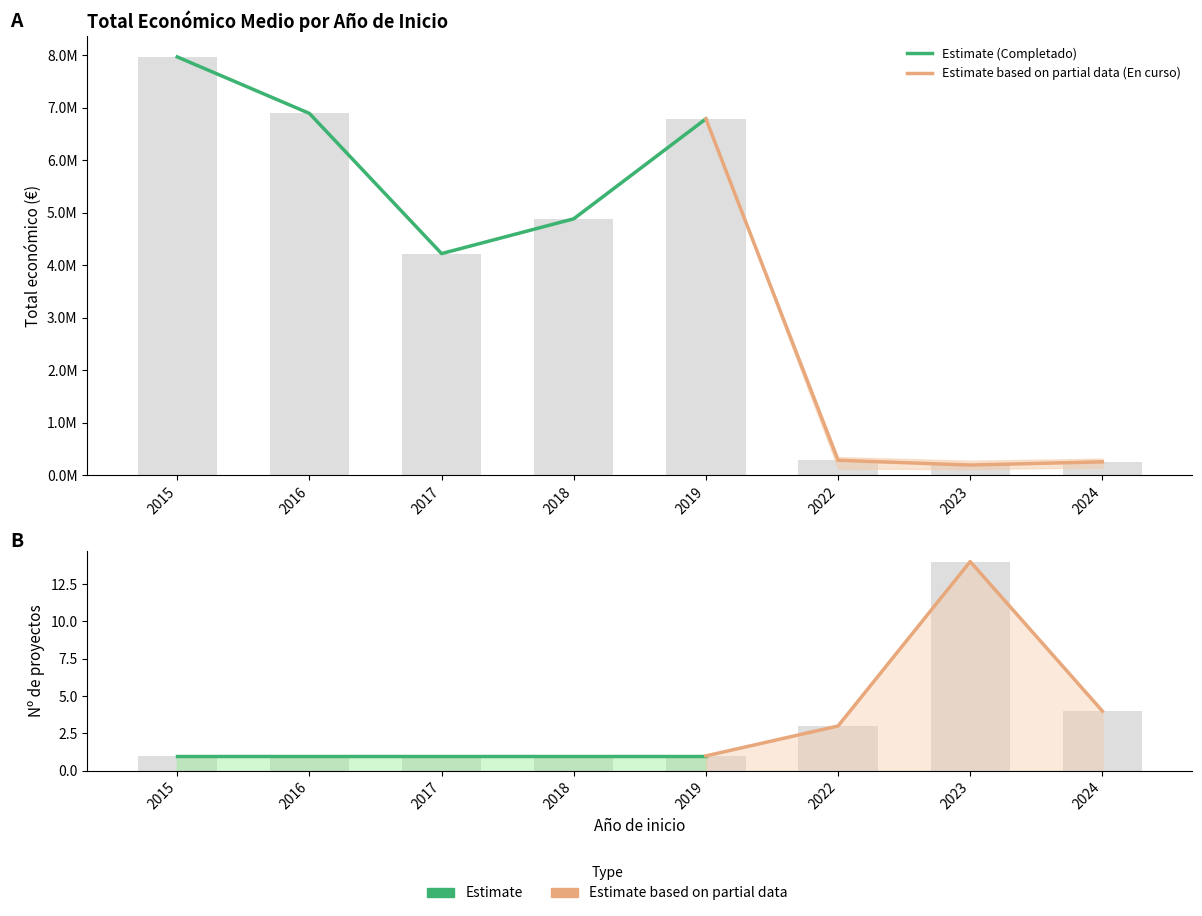

What is the average value of the Total económico (lower, €) series?

3893994